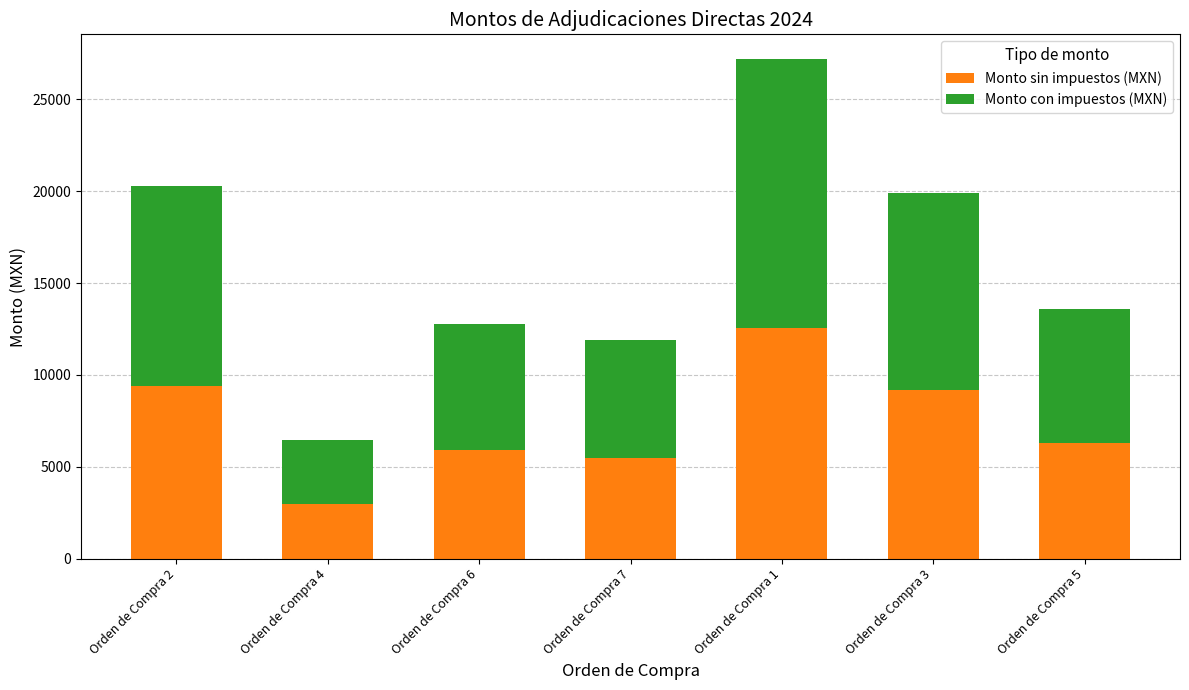

What is the maximum value for Monto sin impuestos (MXN)?

12580.0